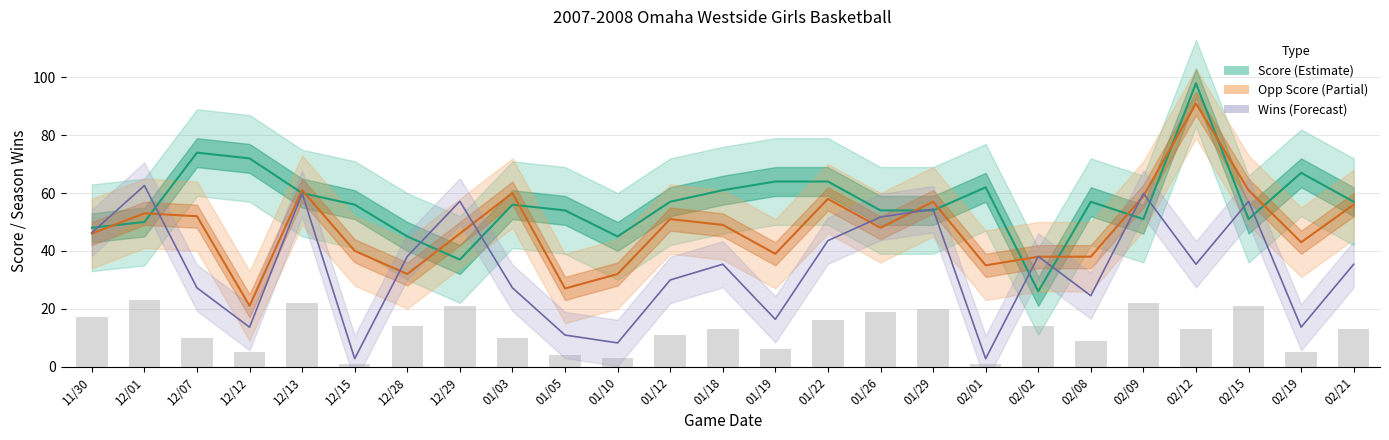

What is the difference between the Wins (season) values at 01/05 and 02/12?

9